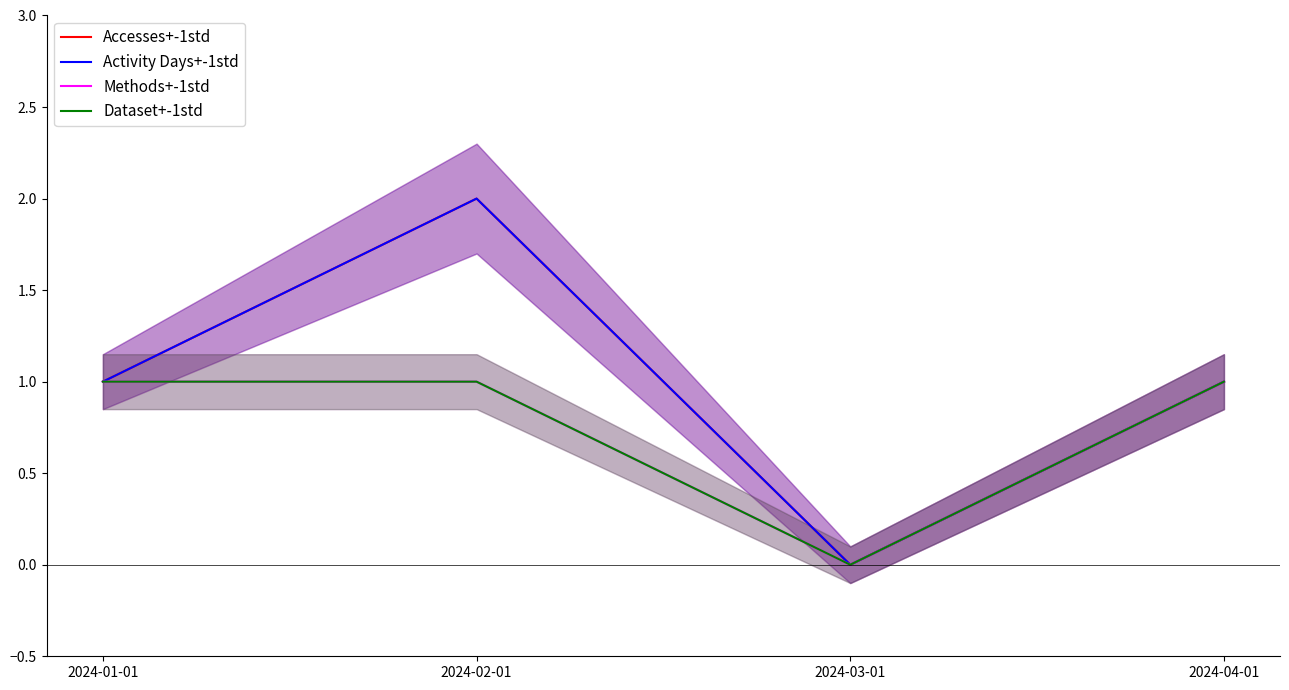

Which has a higher value, 2024-02-01 or 2024-04-01?

2024-02-01